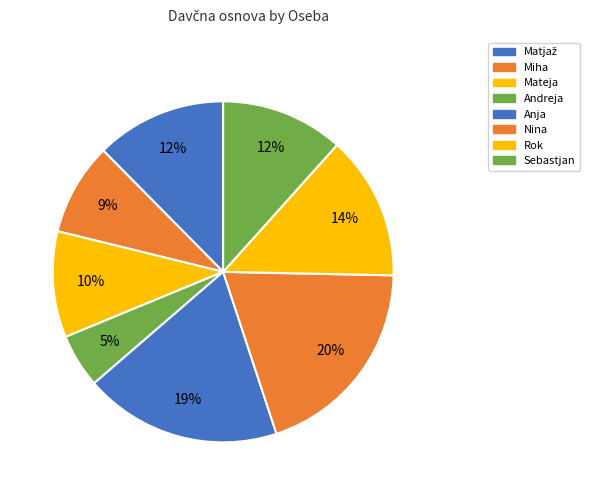

What is the change in value from Miha to Andreja?

-958327.2